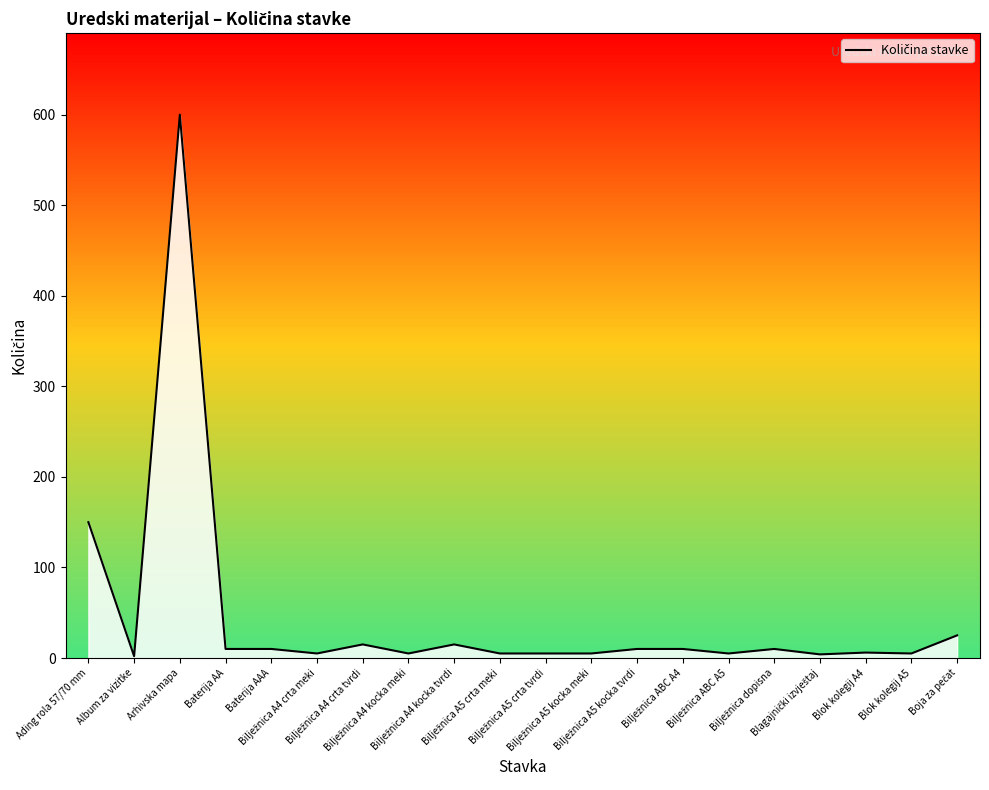

What is the maximum value shown in the chart?

600